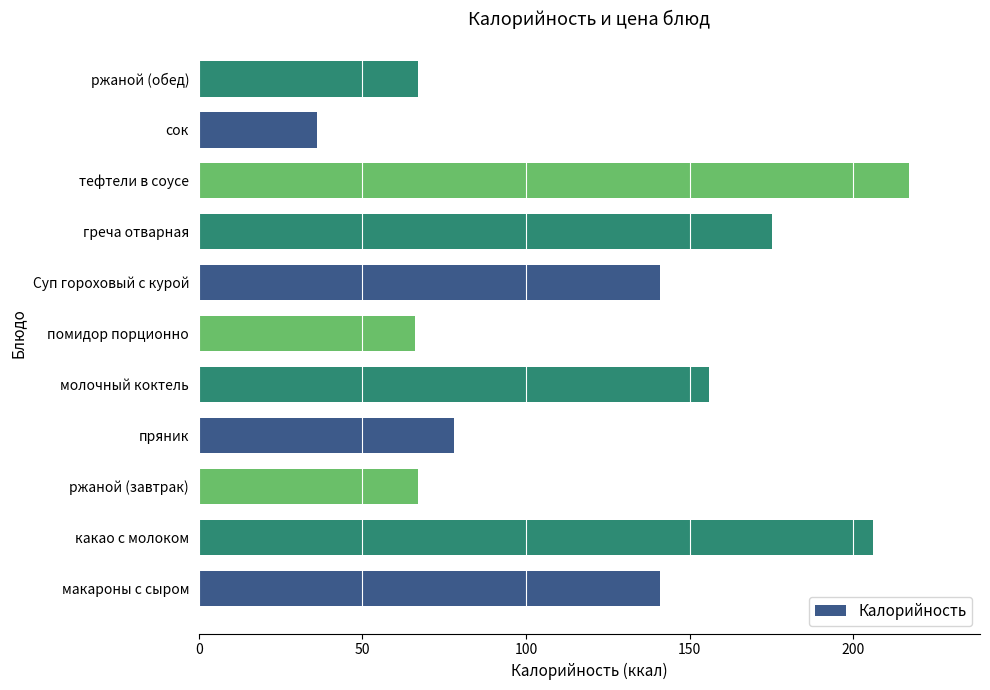

The value at пряник is 20. True or false?

False